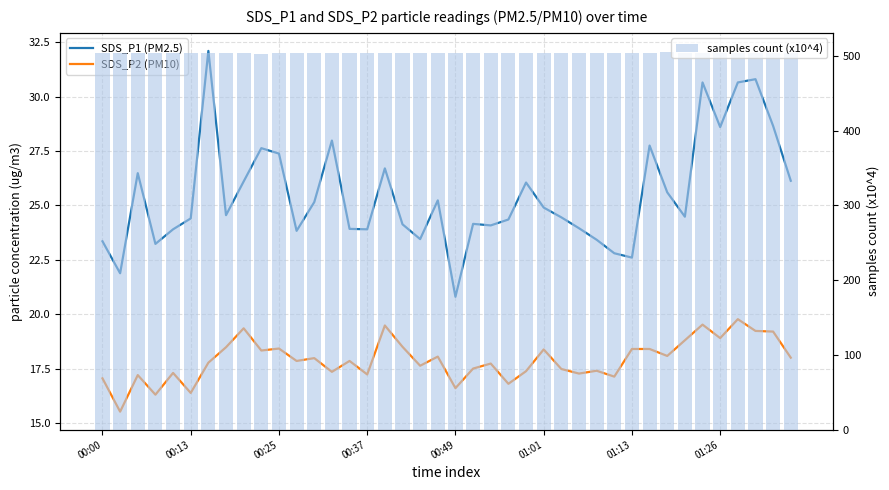

What is the sum of all samples count (x10^4) values?

20167.9